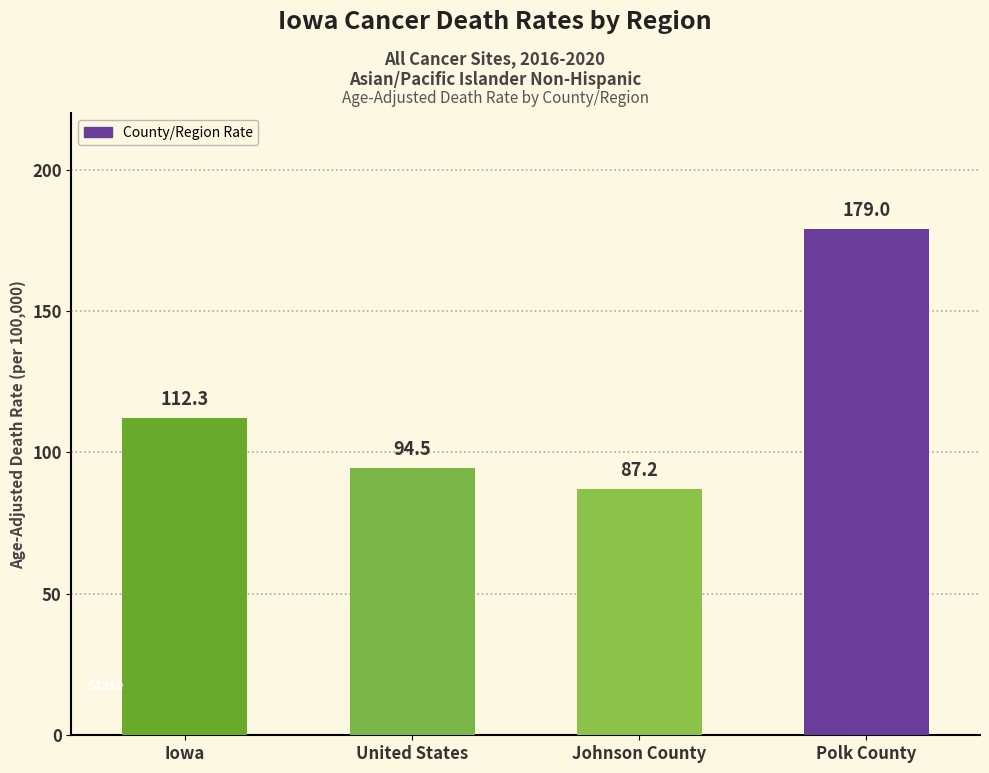

What is the change in value from Johnson County to Polk County?

+91.8